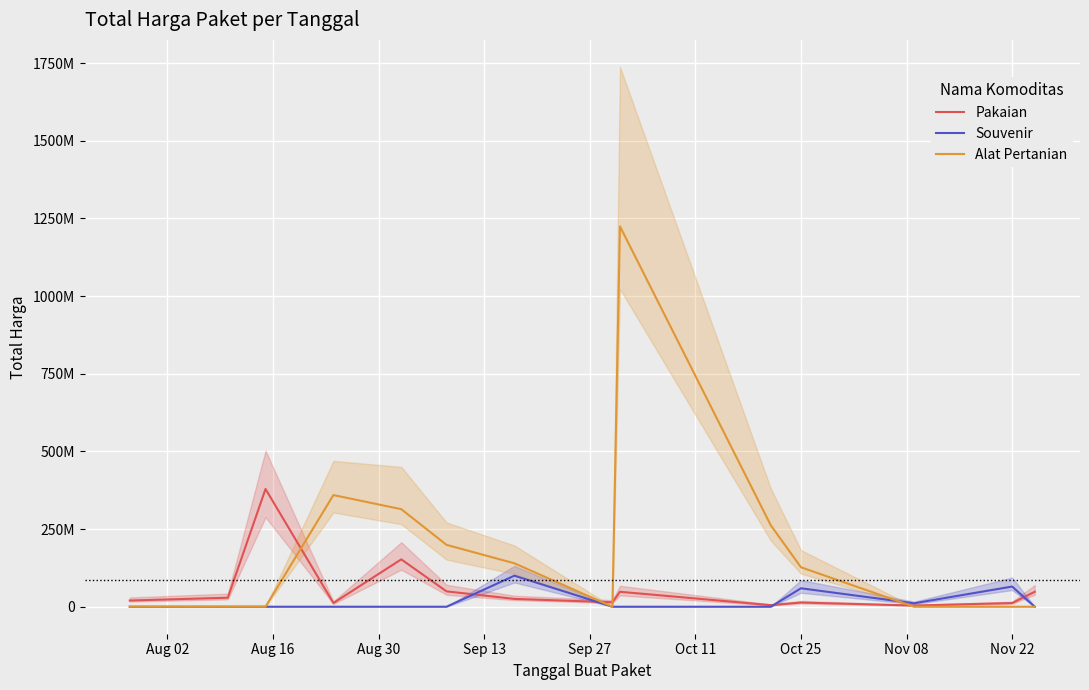

How many categories are shown in the chart?

14